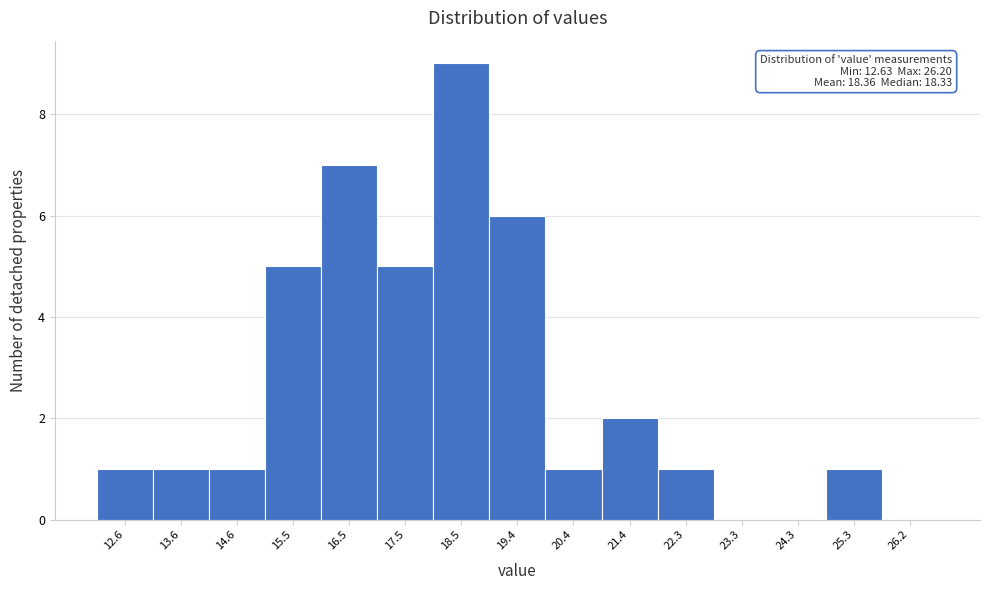

Reading left to right, transcribe all the data shown in this chart.

12.6=1	13.6=1	14.6=1	15.5=5	16.5=7	17.5=5	18.5=9	19.4=6	20.4=1	21.4=2	22.3=1	23.3=0	24.3=0	25.3=1	26.2=0